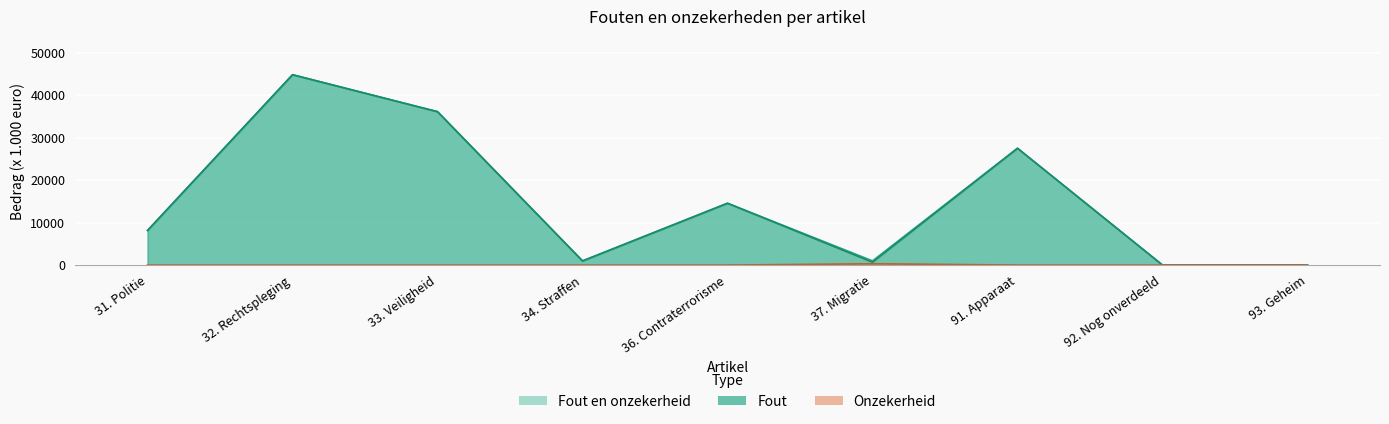

True or false: Fout en onzekerheid has a value of 256 at 34. Straffen.

False